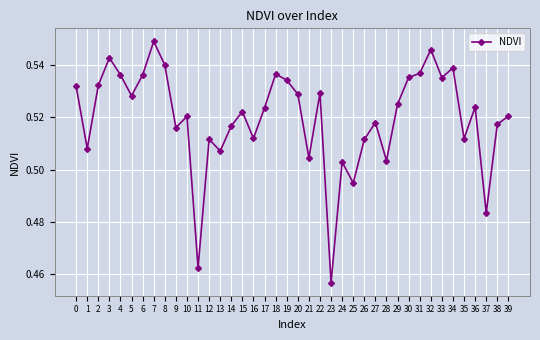

The chart shows a value of 0.8 at 37. True or false?

False